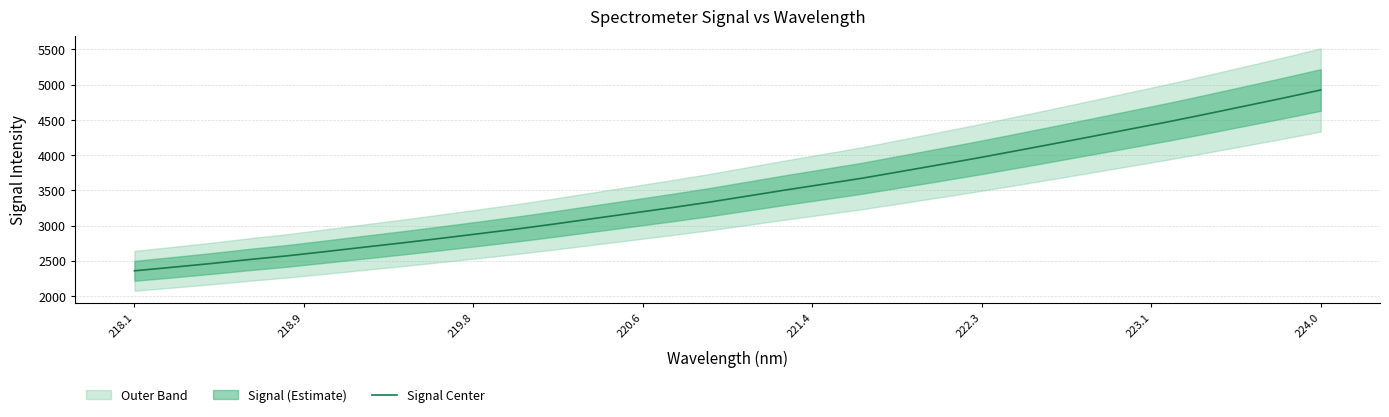

How many data points are less than 3417?

16